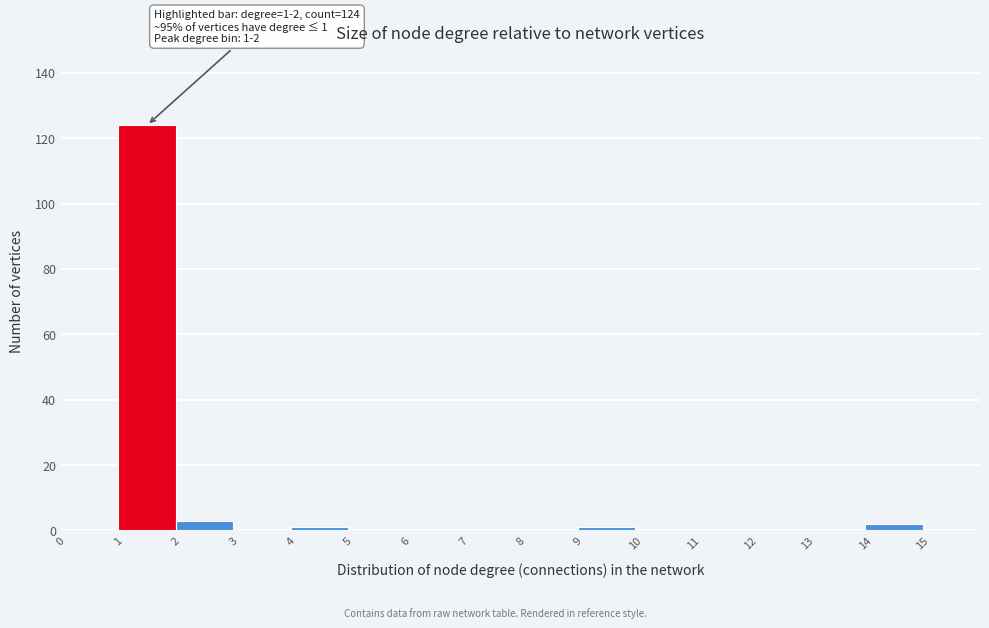

Over which range of the x-axis is the bar tallest?

1 to 2